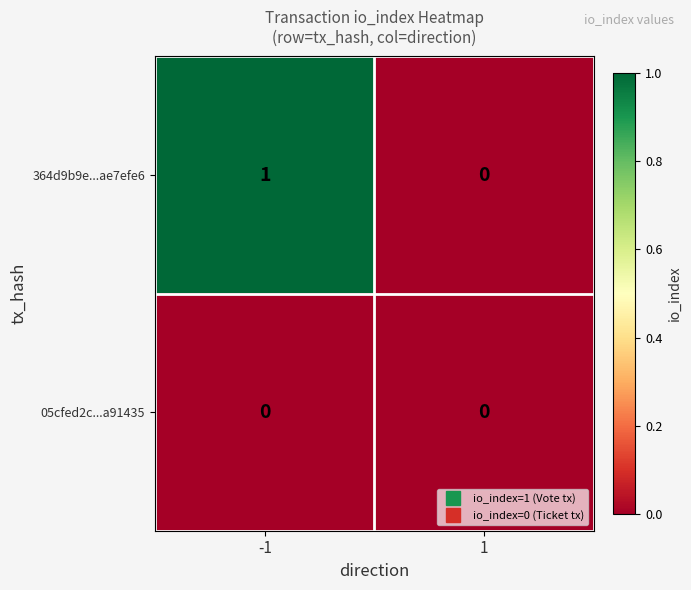

Which series has the largest total across all categories?

364d9b9e...ae7efe6